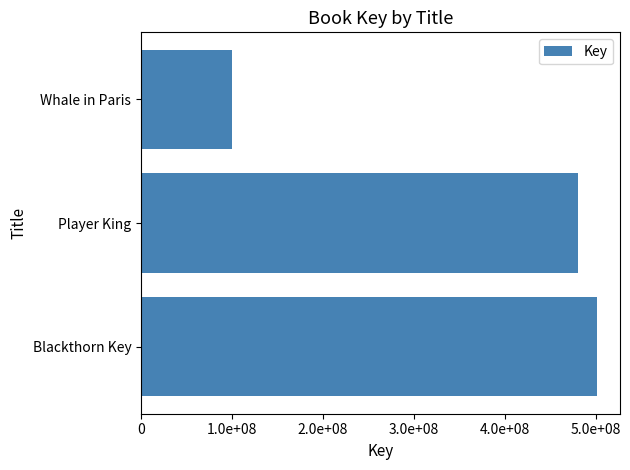

What is the greatest value displayed?

501383390